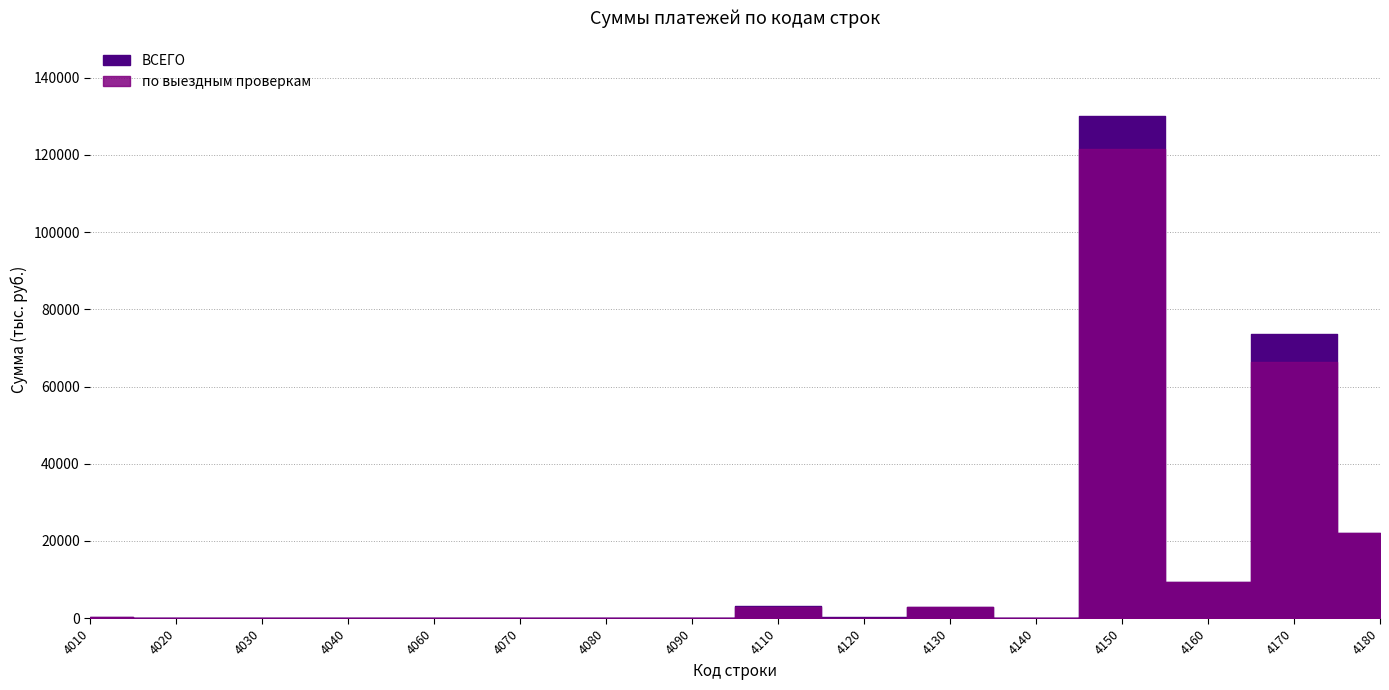

True or false: по выездным проверкам and ВСЕГО intersect in this chart.

False